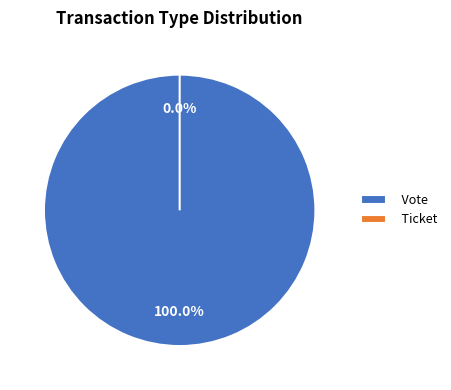

How many segments does this pie chart have?

2